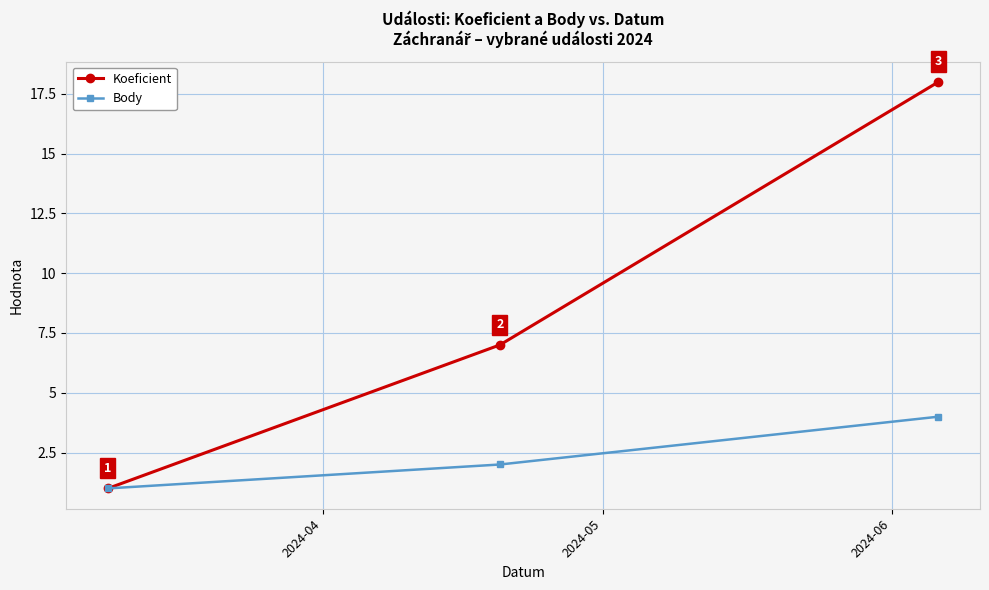

Which series has the largest total across all categories?

Koeficient